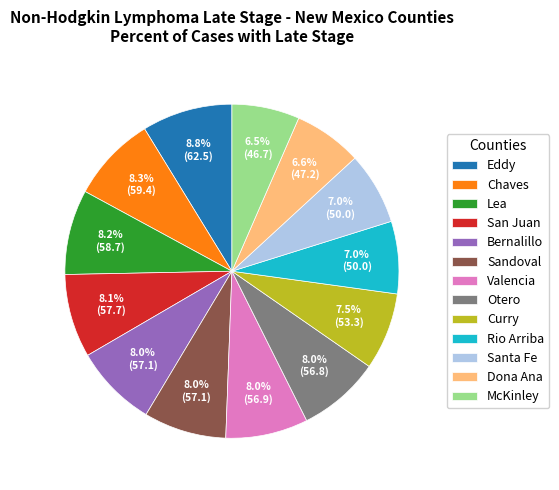

How many segments does this pie chart have?

13